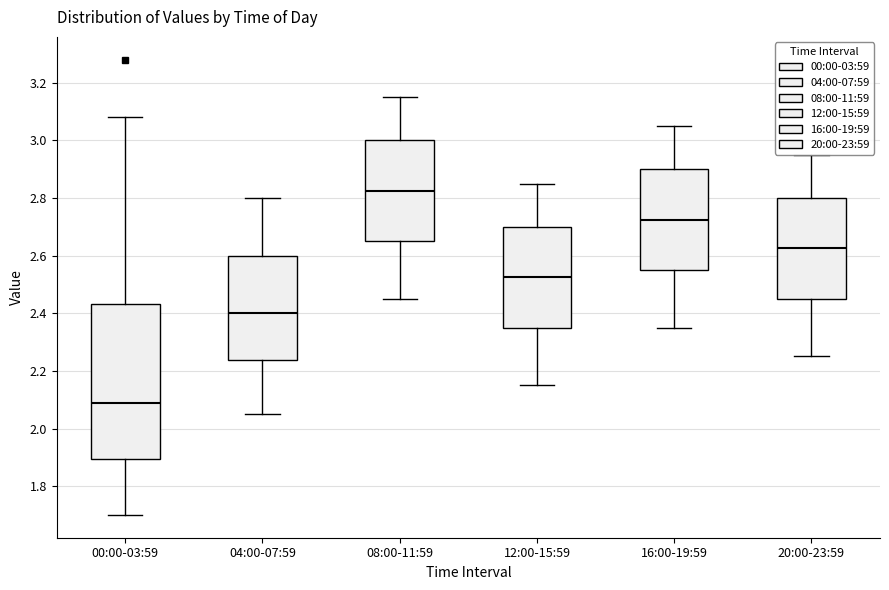

Which box's median line is the highest?

08:00-11:59